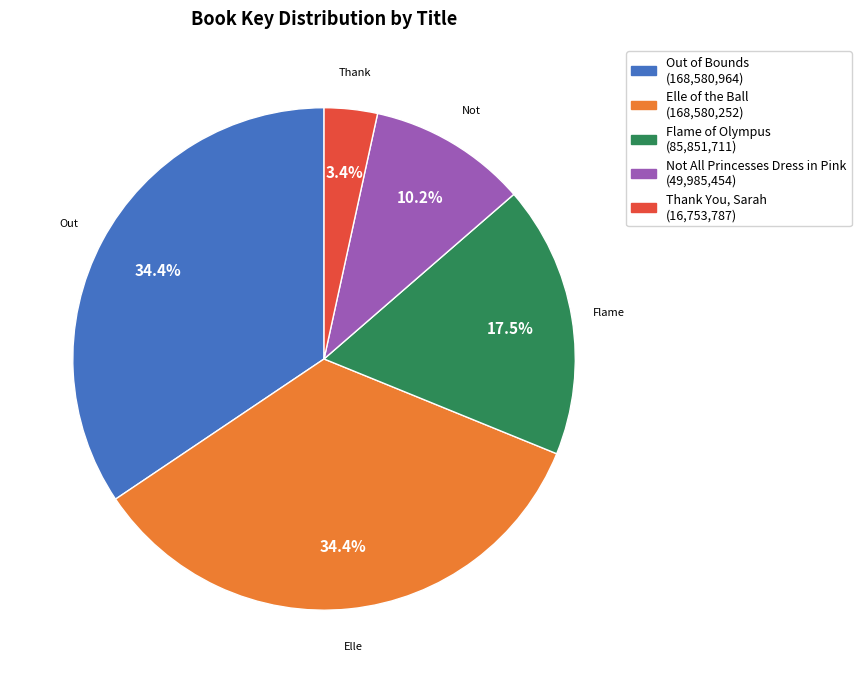

What is the ratio of the value at Elle of the Ball to the value at Thank You, Sarah?

10.1